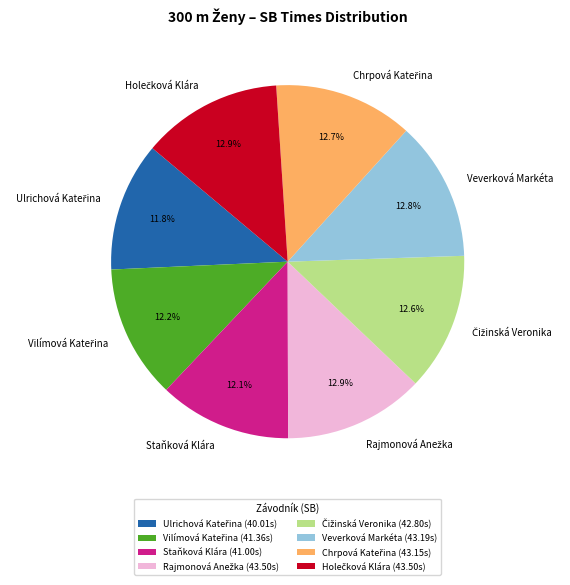

To the nearest percent, what is the difference between the largest and smallest slice percentages?

1%